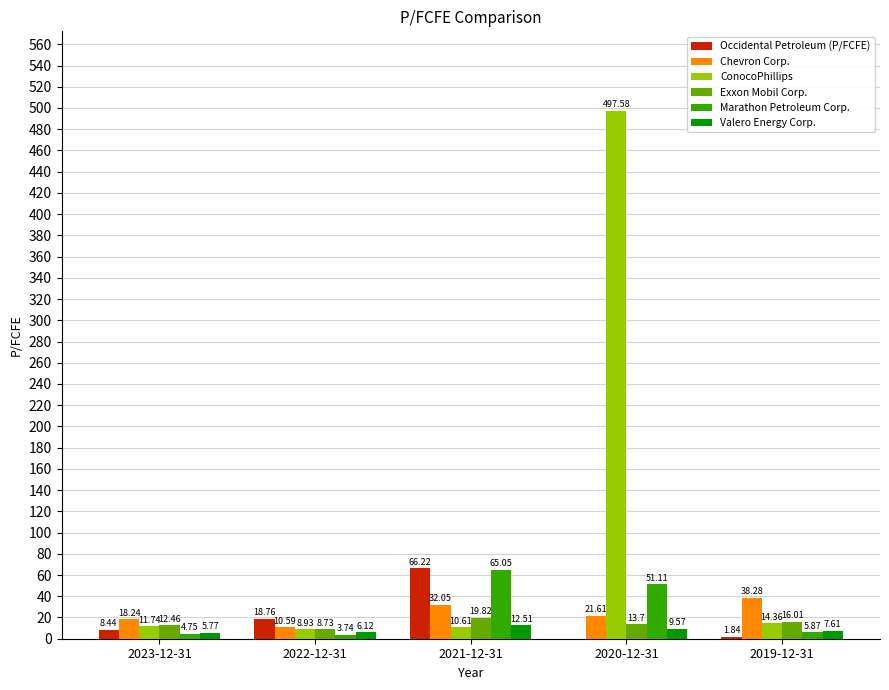

How many data points in Marathon Petroleum Corp. are above 5?

3